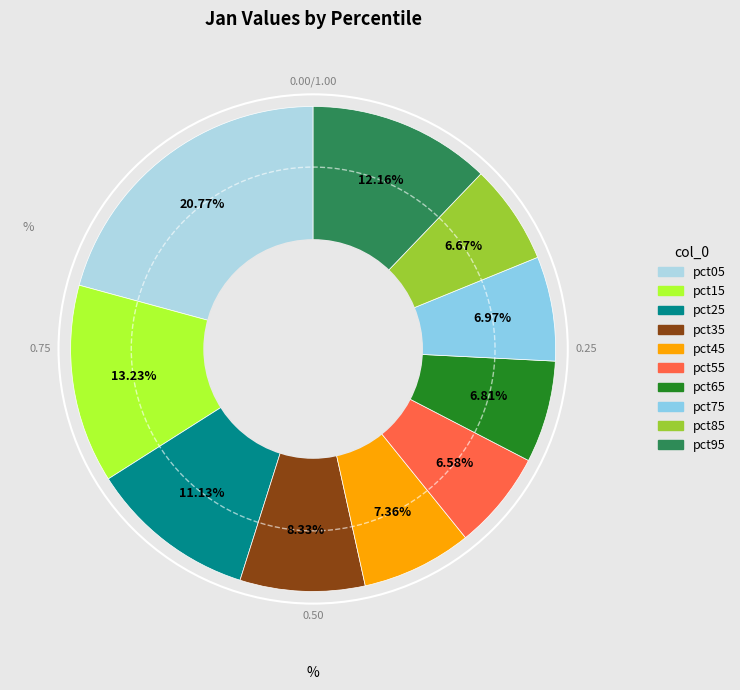

True or false: pct95 accounts for 12% of the total.

True